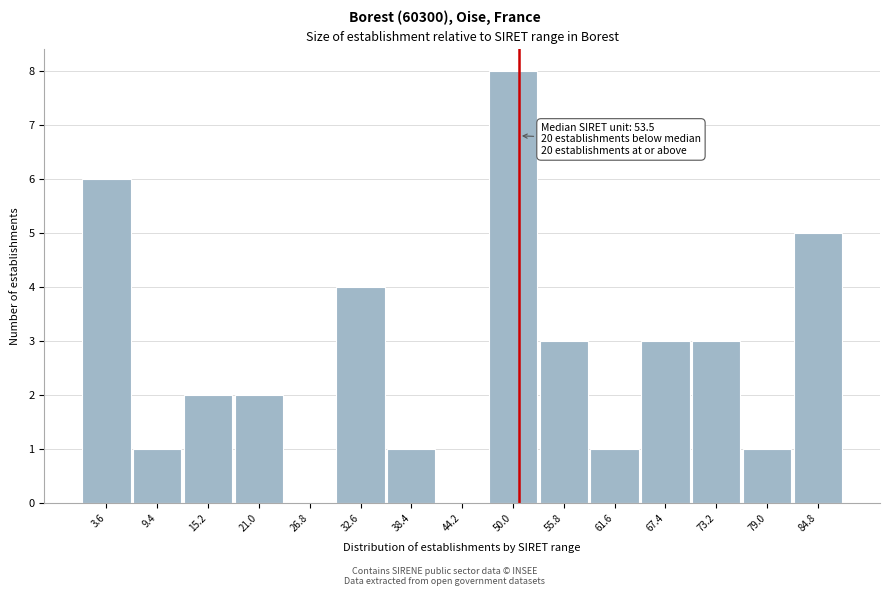

What is the change in value from 3.6 to 55.8?

-3